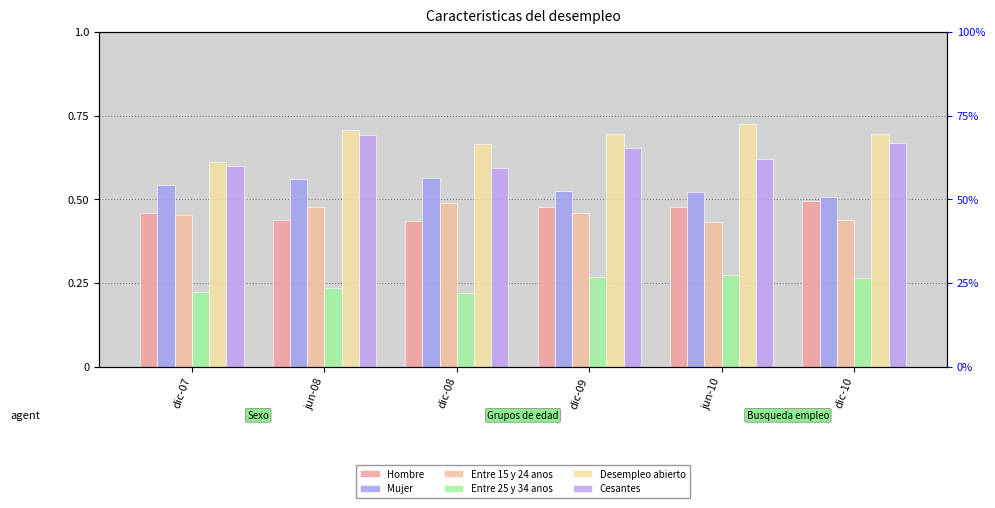

Which series has the largest total across all categories?

Desempleo abierto